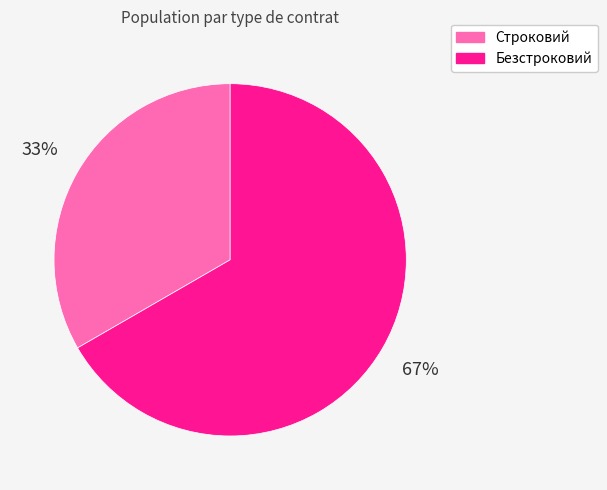

What is the largest slice in the pie chart?

Безстроковий